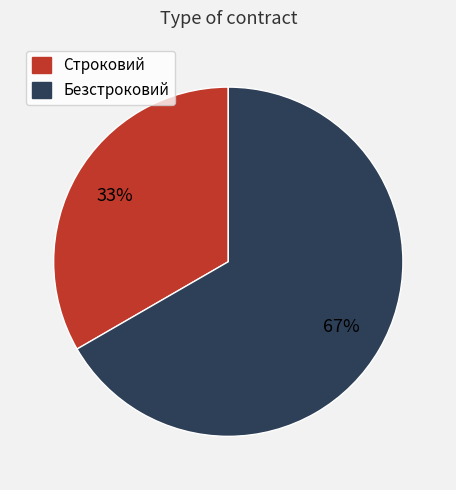

Does any single category account for the majority?

Yes